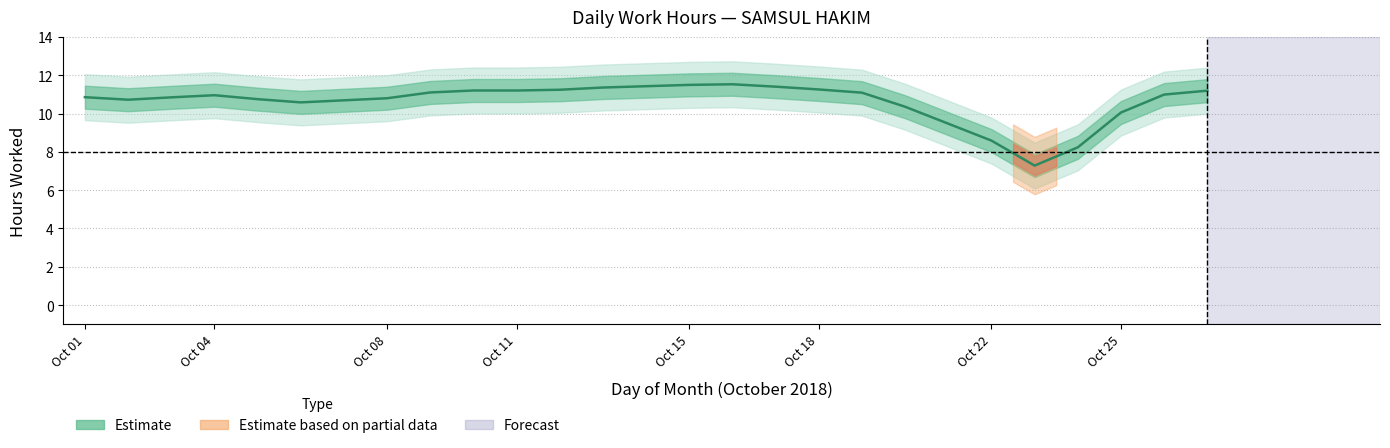

True or false: the data has more than 2 interior local peaks.

True